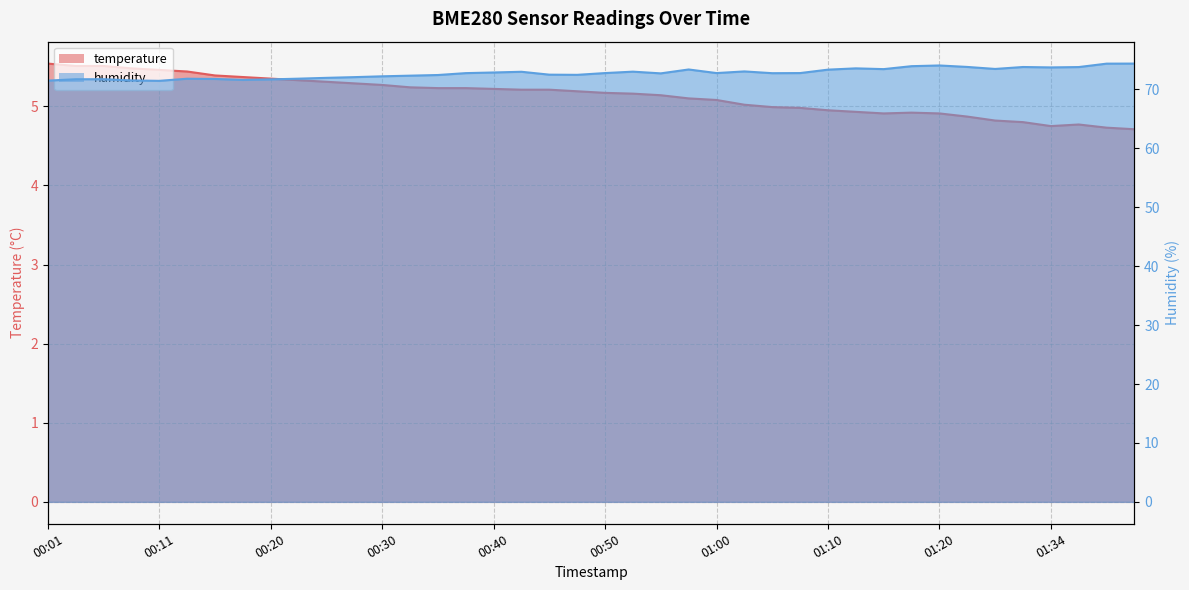

At which label is humidity closest to 72?

00:25